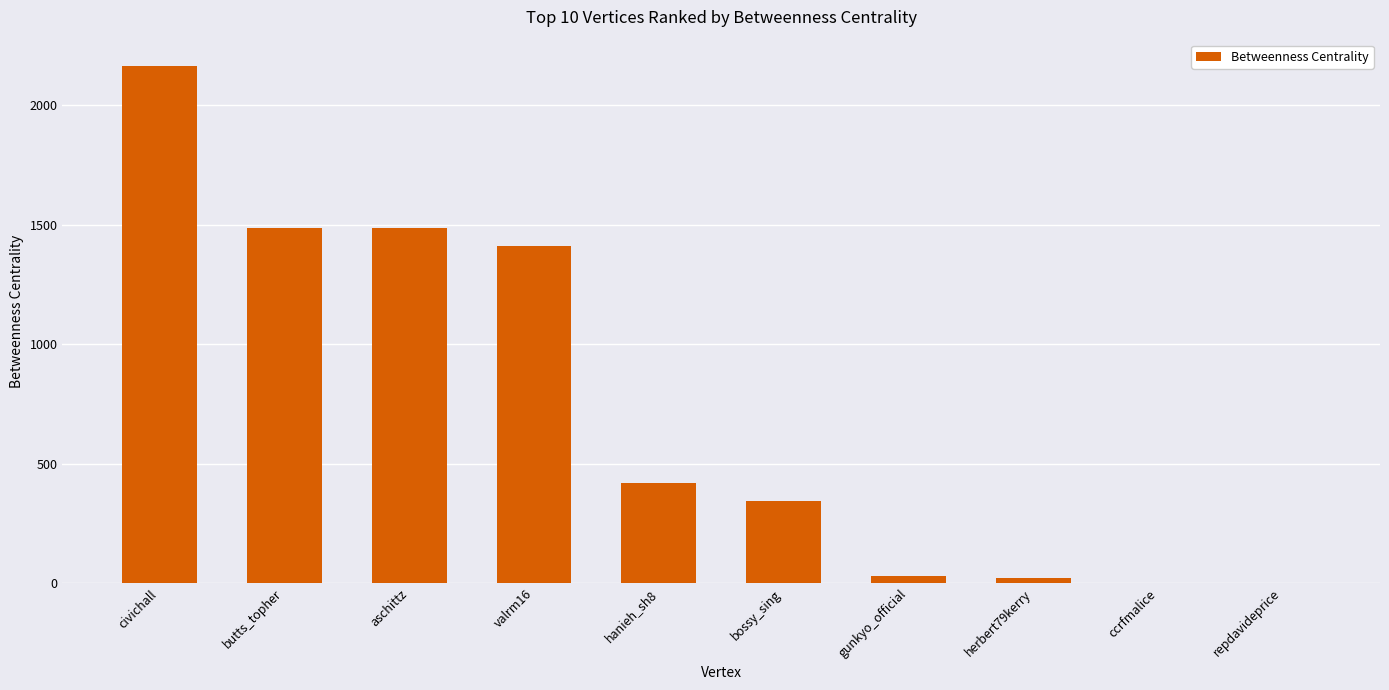

Read the value at bossy_sing.

342